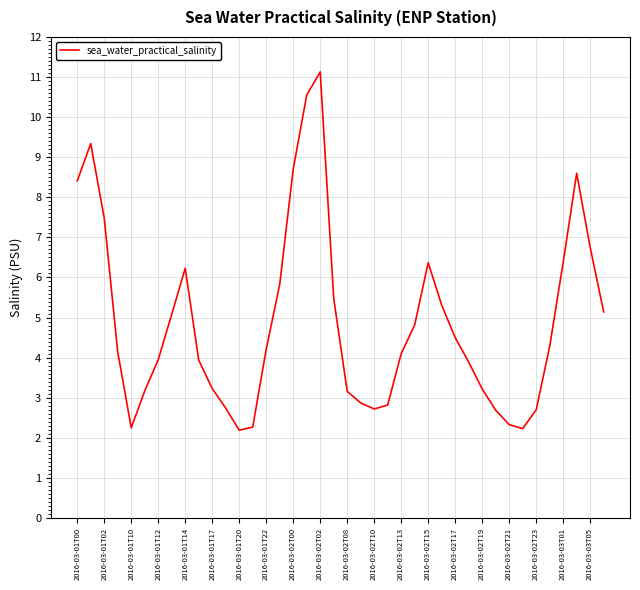

What is the smallest value displayed?

2.2